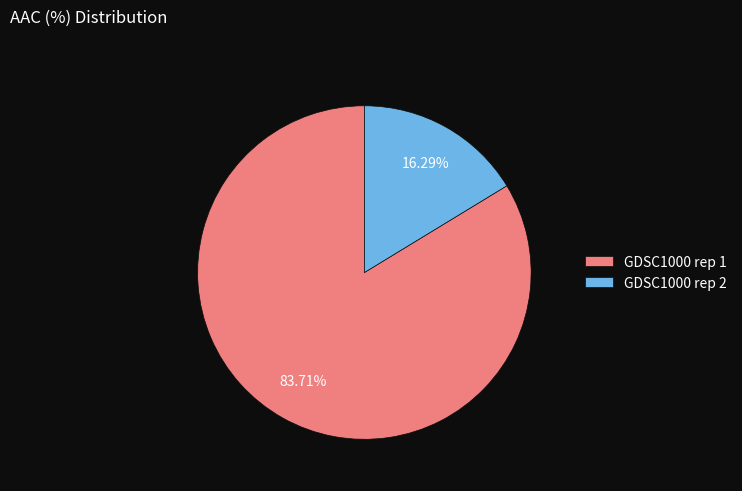

How much of the chart is everything except GDSC1000 rep 1?

16.3%